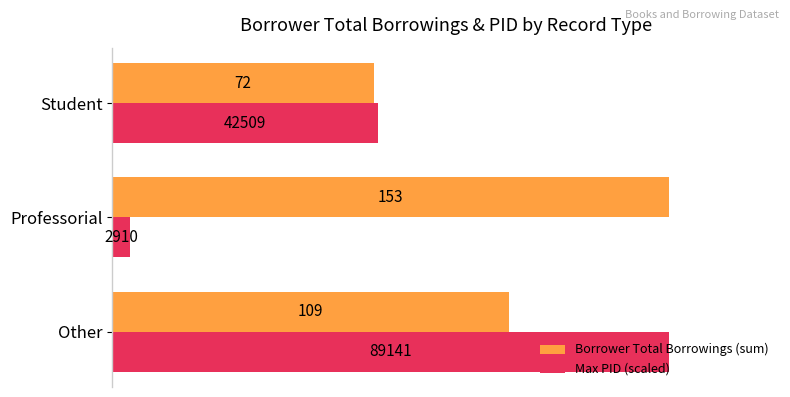

What are all the series names shown in the legend?

Borrower Total Borrowings (sum), Max PID (scaled)